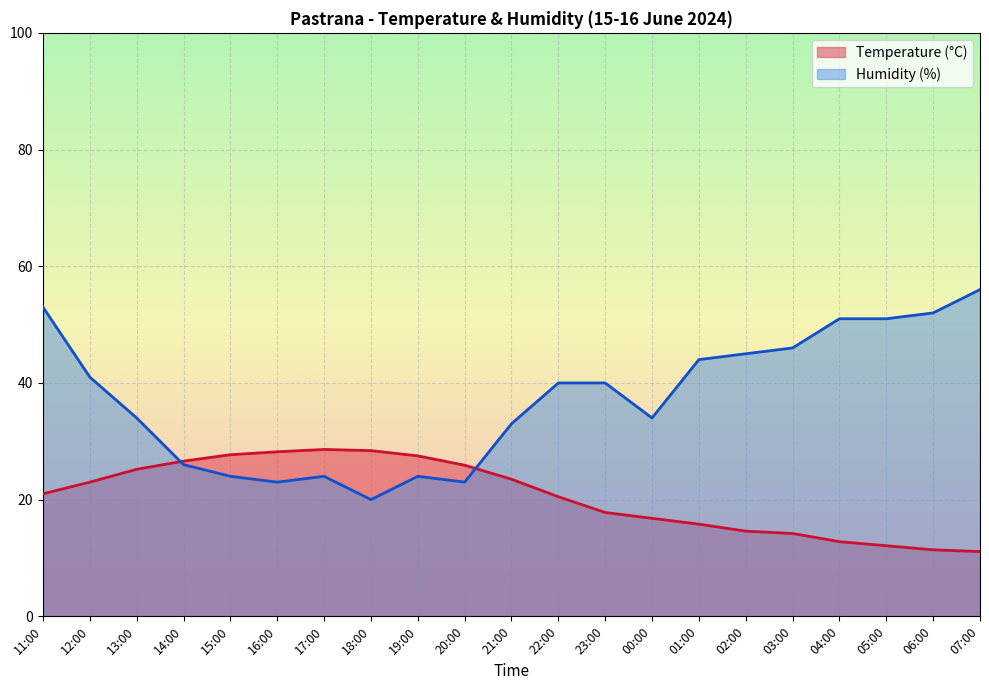

List the series in order of their overall mean, highest first.

Humidity (%), Temperature (°C)